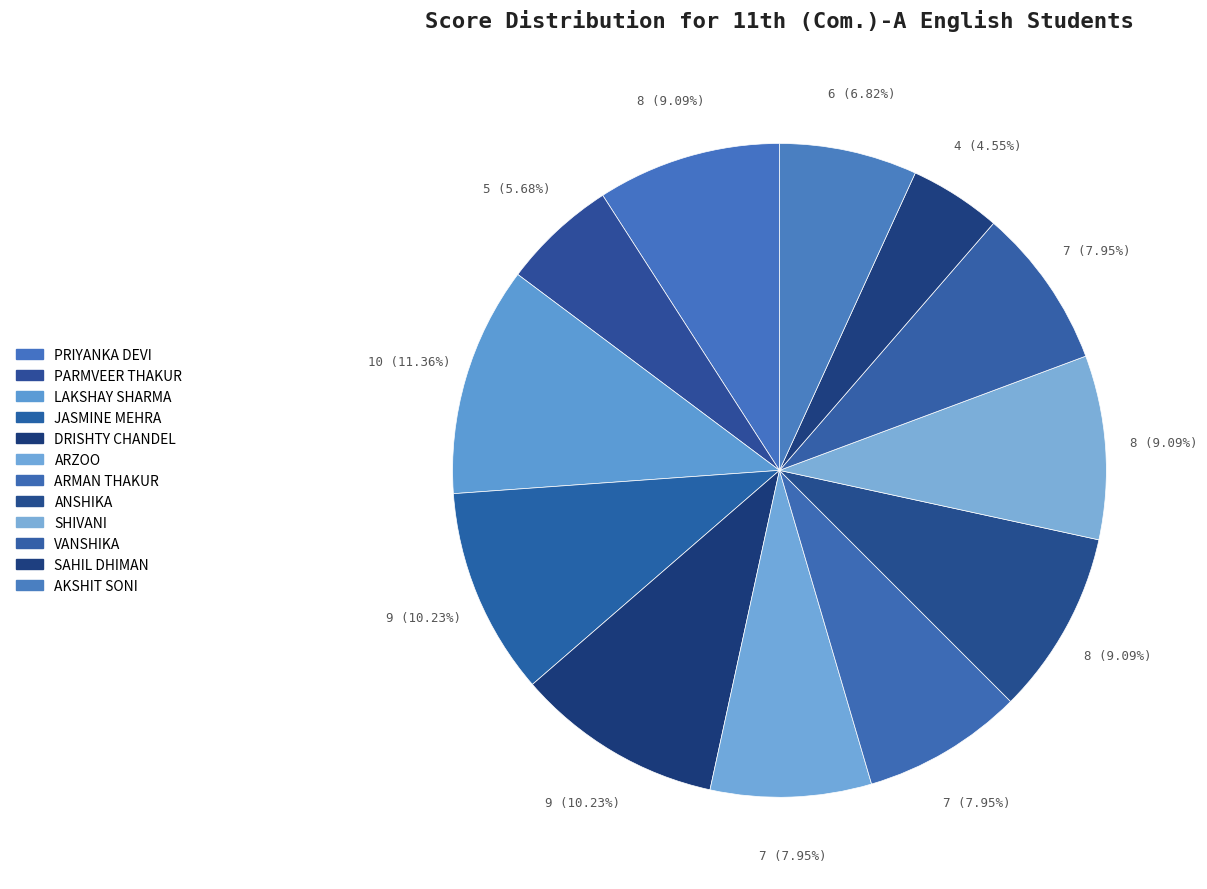

Rank the categories by value from lowest to highest.

SAHIL DHIMAN, PARMVEER THAKUR, AKSHIT SONI, ARZOO, ARMAN THAKUR, VANSHIKA, PRIYANKA DEVI, ANSHIKA, SHIVANI, JASMINE MEHRA, DRISHTY CHANDEL, LAKSHAY SHARMA